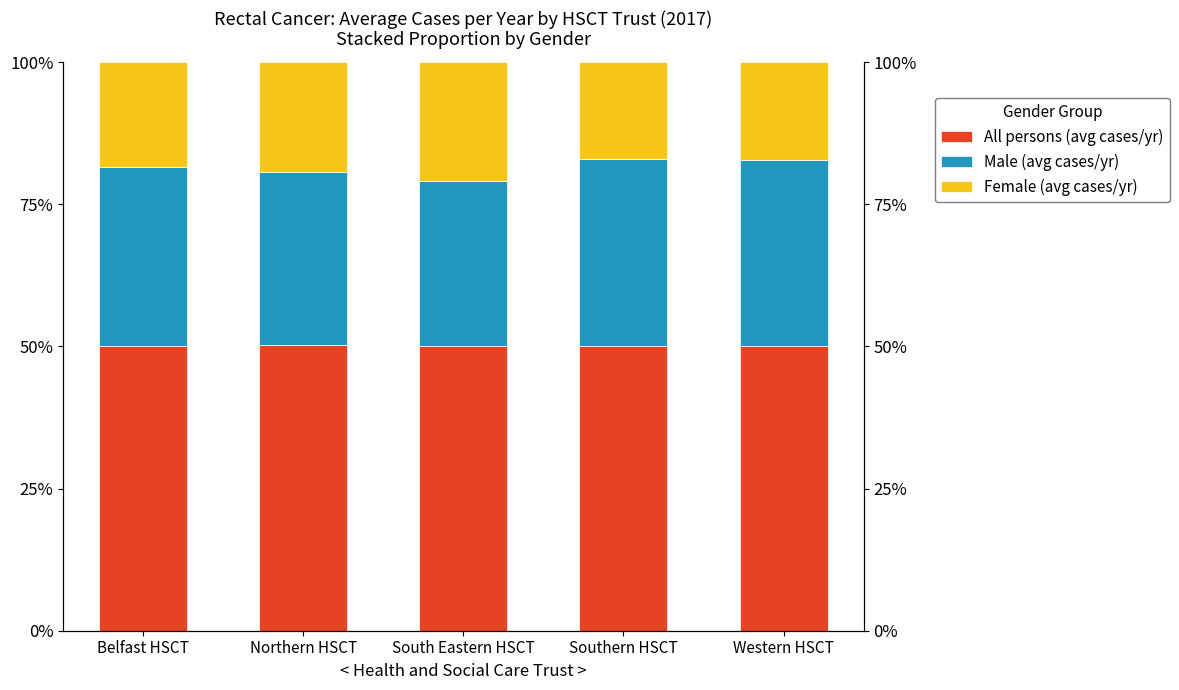

Which series has the widest spread of values?

Male (avg cases/yr)